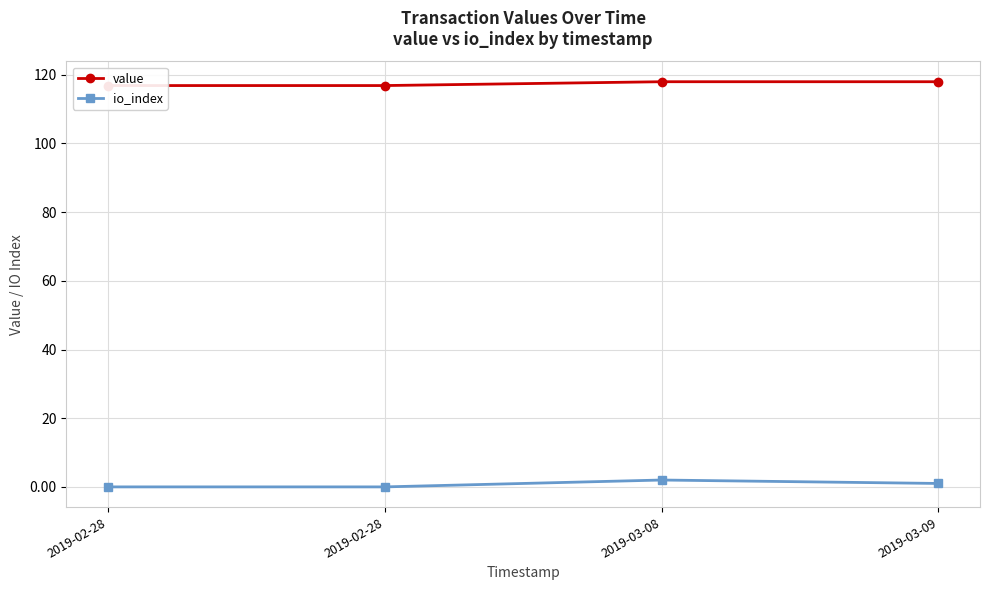

At which category does io_index reach its first local peak?

2019-03-08